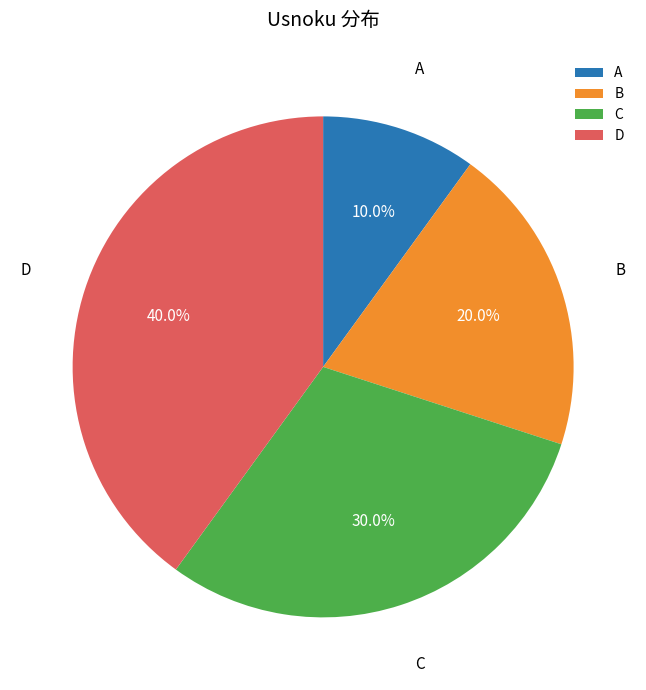

Which slice is the smallest?

A